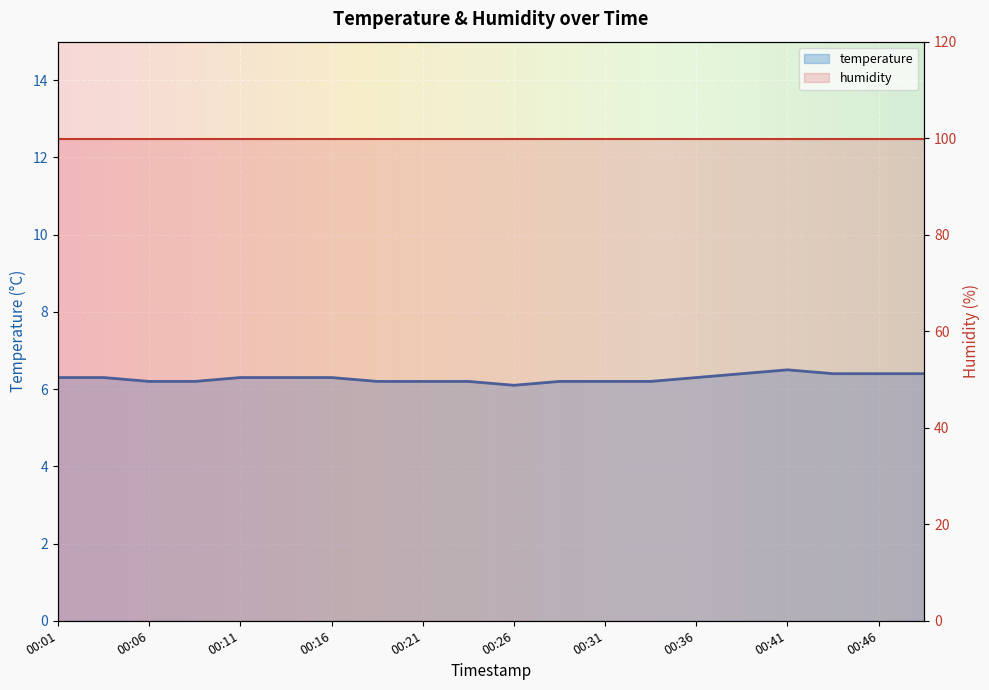

What is the value of the 6th point from the left?

6.3